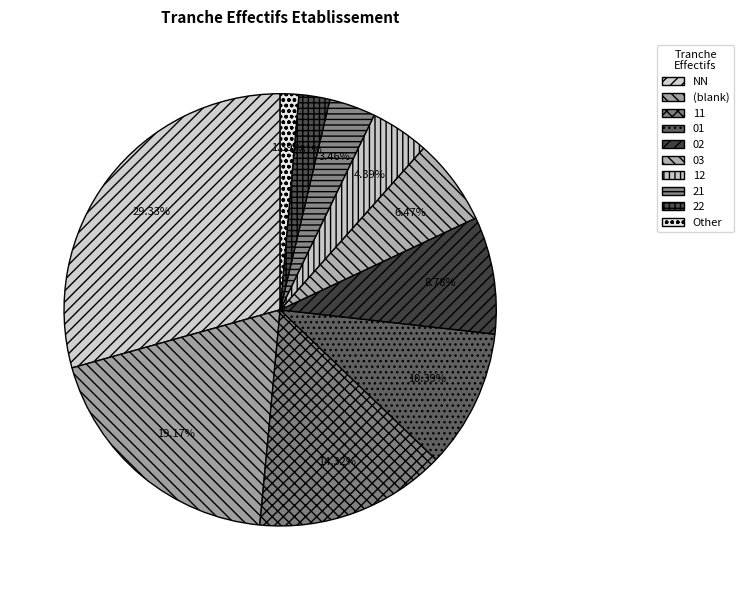

How many segments does this pie chart have?

10